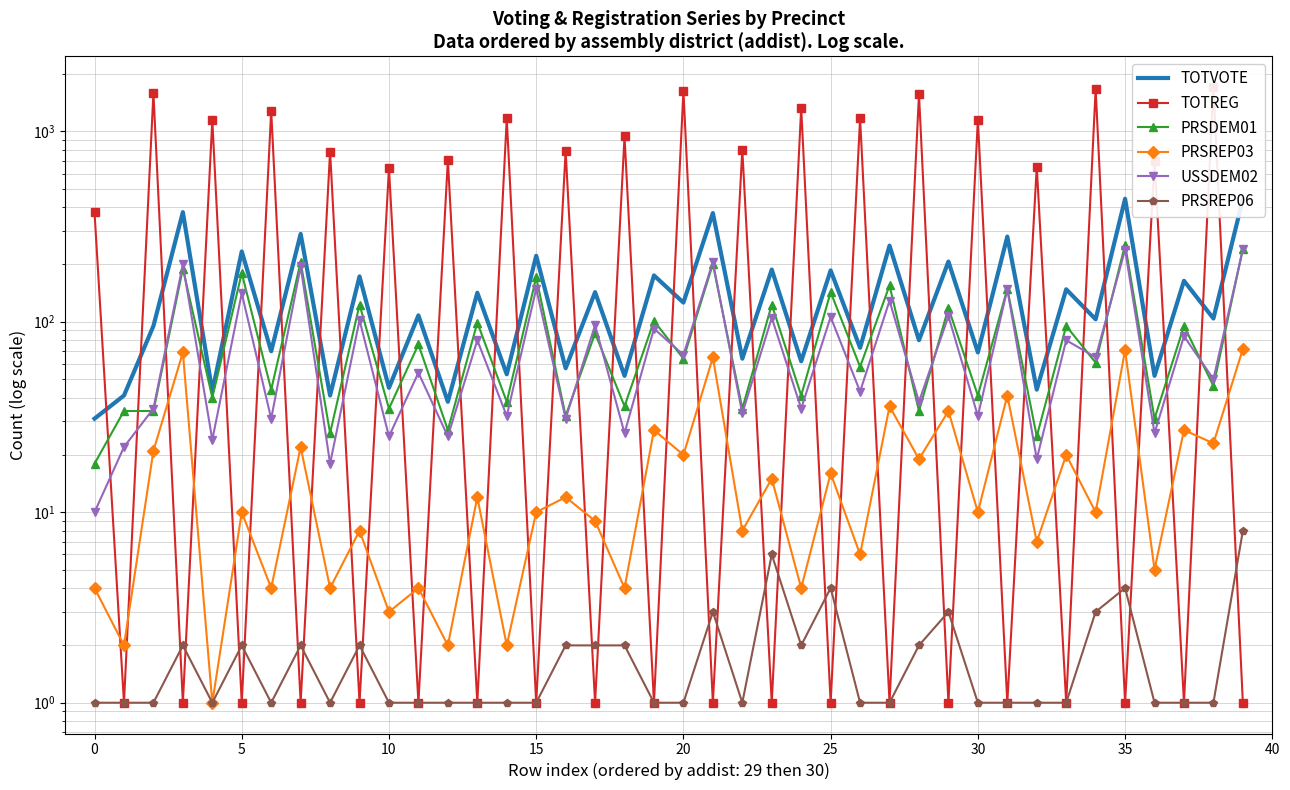

Does the chart have visible grid lines?

Yes